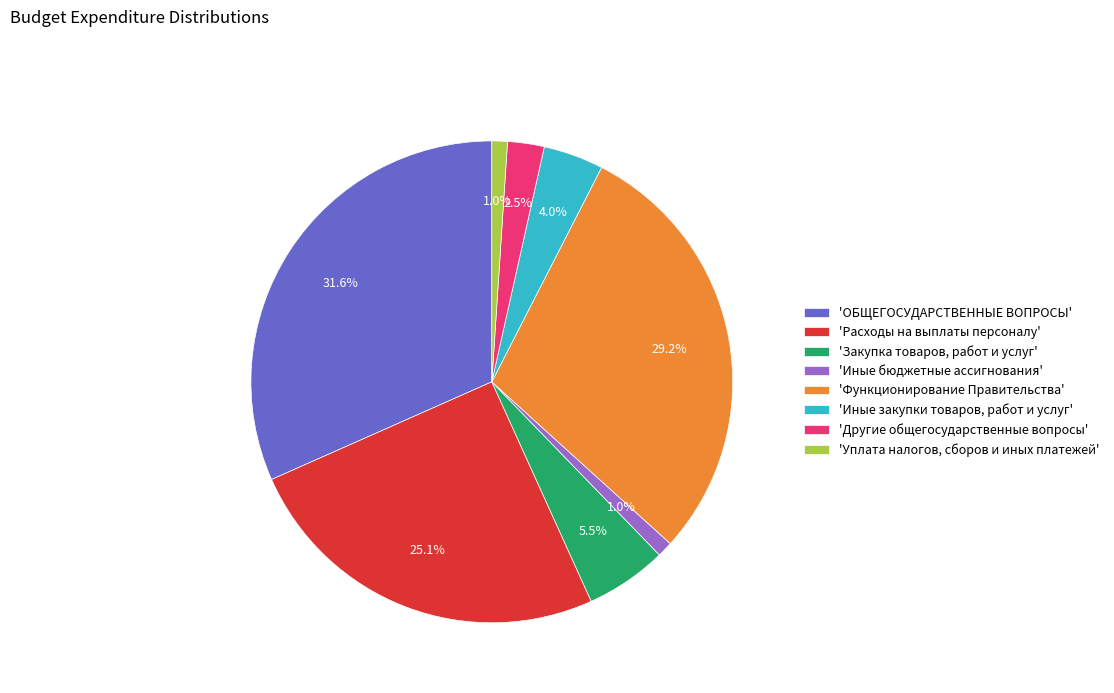

What percentage is NOT represented by 'Функционирование Правительства'?

70.8%